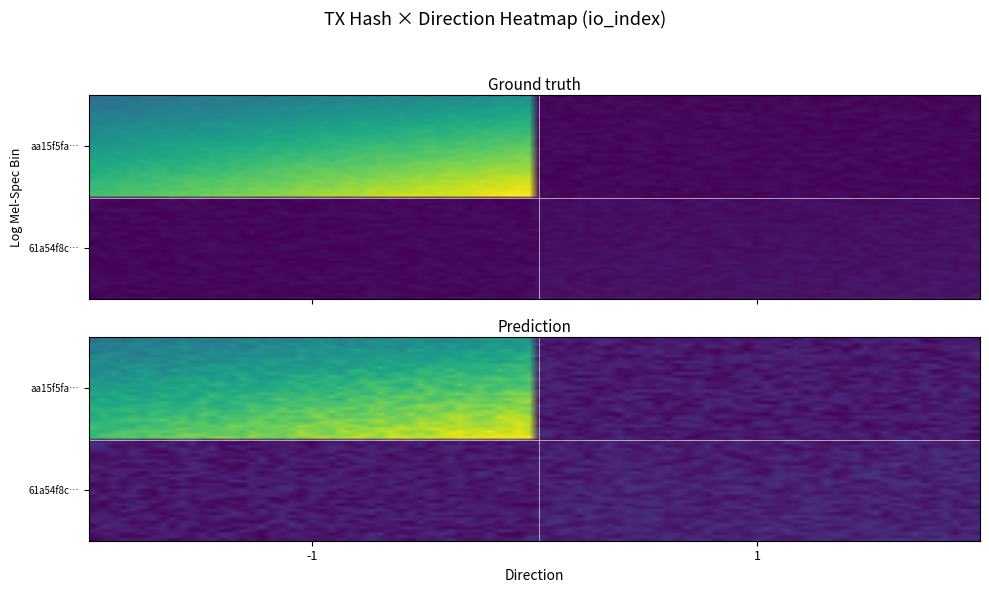

Reading right to left, what are all the values shown in this chart?

aa15f5fa831997dd14a9b25f87973c79abcb788: io_index=718	direction=-1
61a54f8cd91bba217f3a0cd64dc8df41ca77056: io_index=26	direction=1